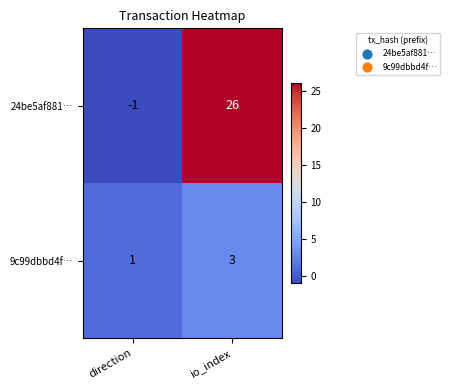

What is the spread (max minus min) of values at io_index?

23